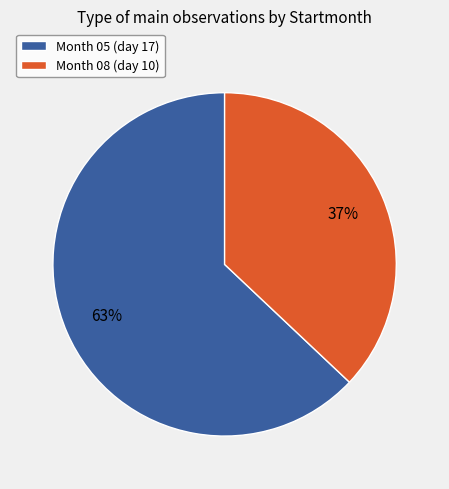

True or false: Month 05 (day 17) accounts for 69% of the total.

False